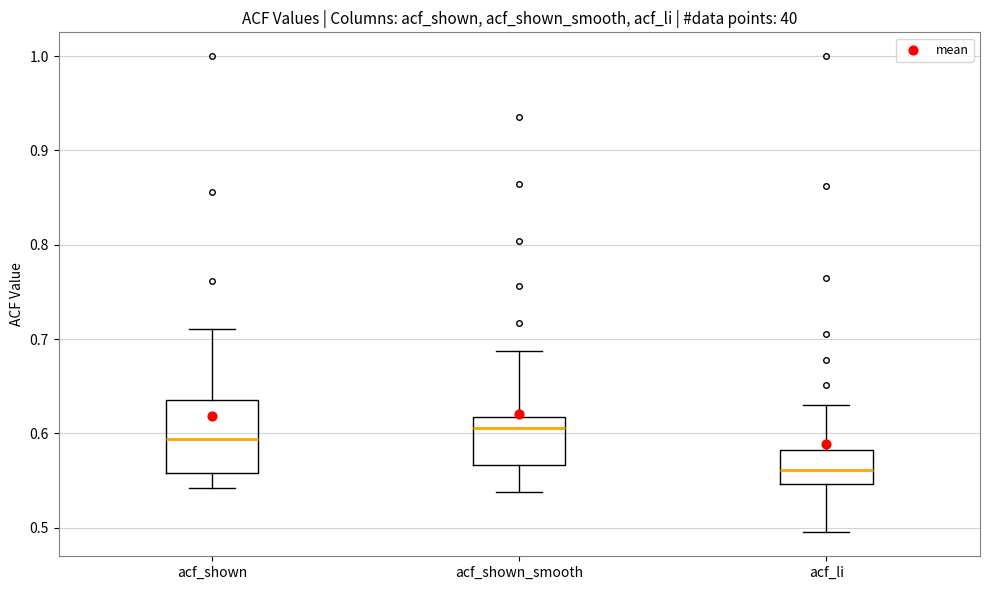

Reading left to right, transcribe this box plot: for each box, give where its median line is, the range the box spans, and where its two whiskers end, as read against the y-axis. The values are not printed on the chart, so give them approximately, as read against the axis.

acf_shown: median 0.59, box 0.56 to 0.64, whiskers 0.54 to 0.71
acf_shown_smooth: median 0.61, box 0.57 to 0.62, whiskers 0.54 to 0.69
acf_li: median 0.56, box 0.55 to 0.58, whiskers 0.50 to 0.63